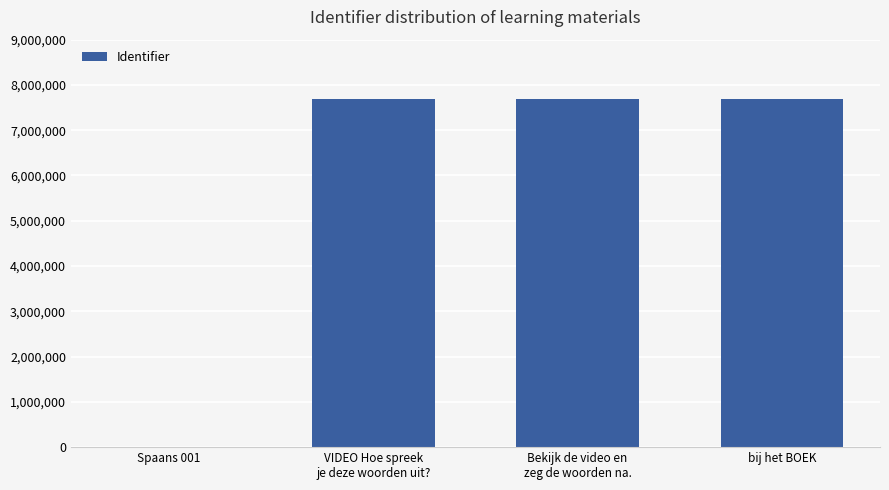

What is the sum of all values?

23081155